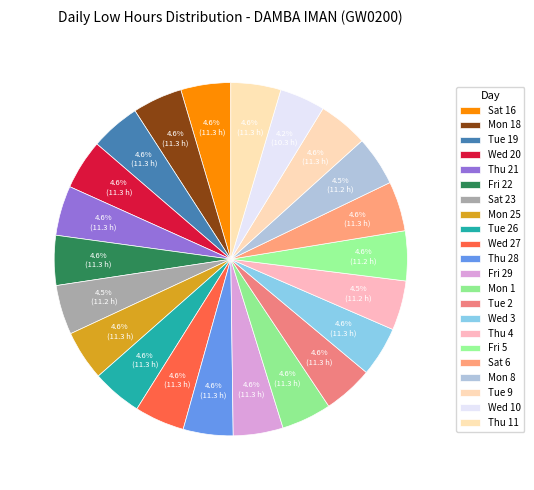

How many slices are in this pie chart?

22